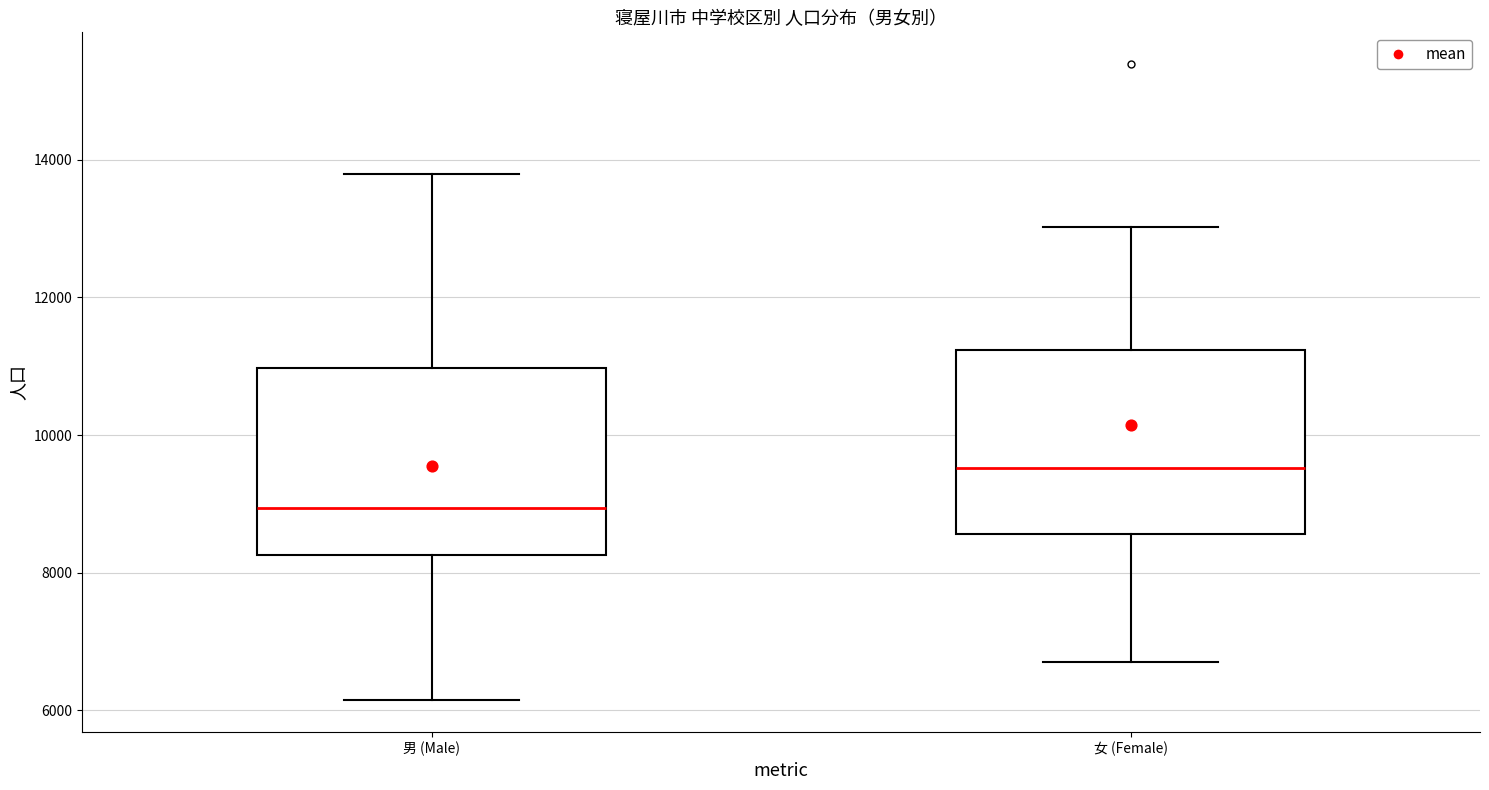

Reading left to right, read every box against the y-axis: the position of its median line, the range the box covers, and the ends of its whiskers. The values are not printed on the chart, so give them approximately, as read against the axis.

男 (Male): median 9000, box 8200 to 11000, whiskers 6200 to 13800
女 (Female): median 9600, box 8600 to 11200, whiskers 6600 to 13000